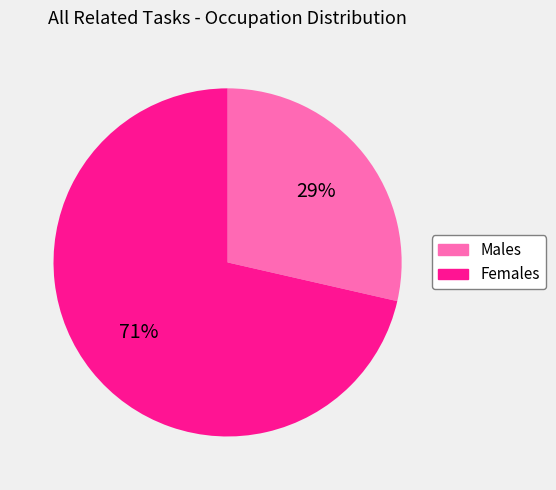

Between Females and Males, which is larger?

Females